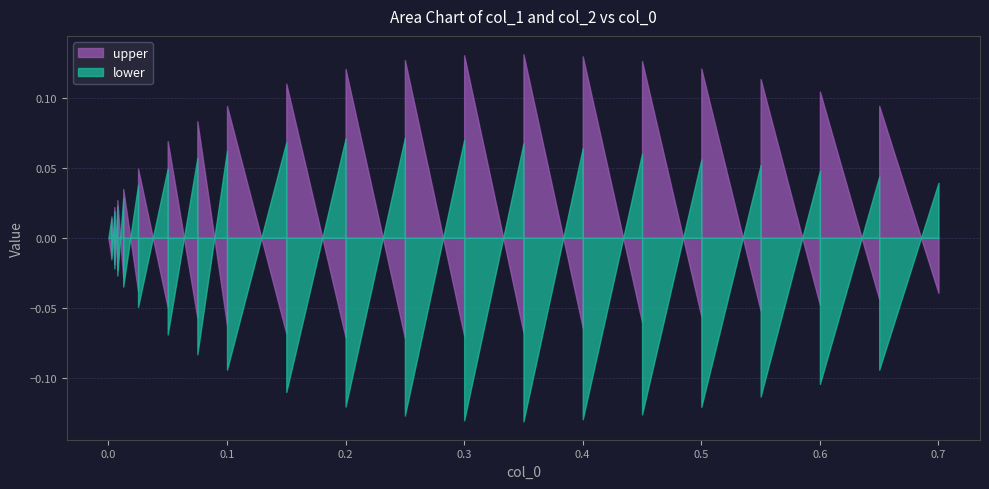

True or false: upper and lower intersect in this chart.

True